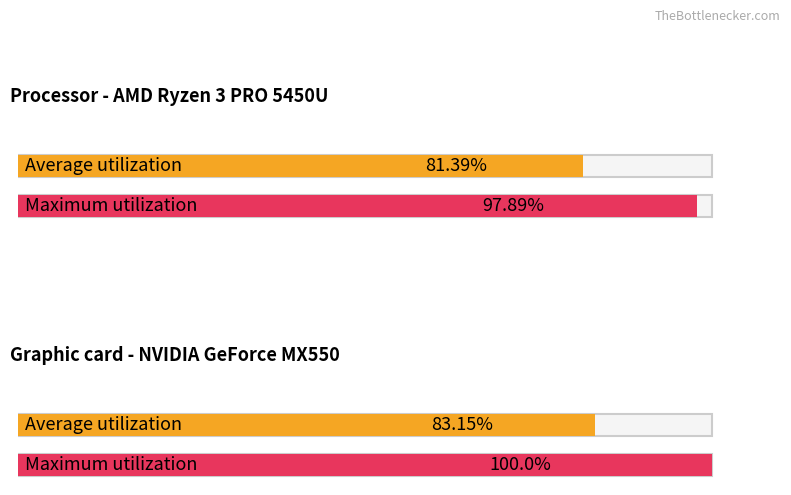

List the series in order of their peak value, highest first.

Maximum utilization, Average utilization